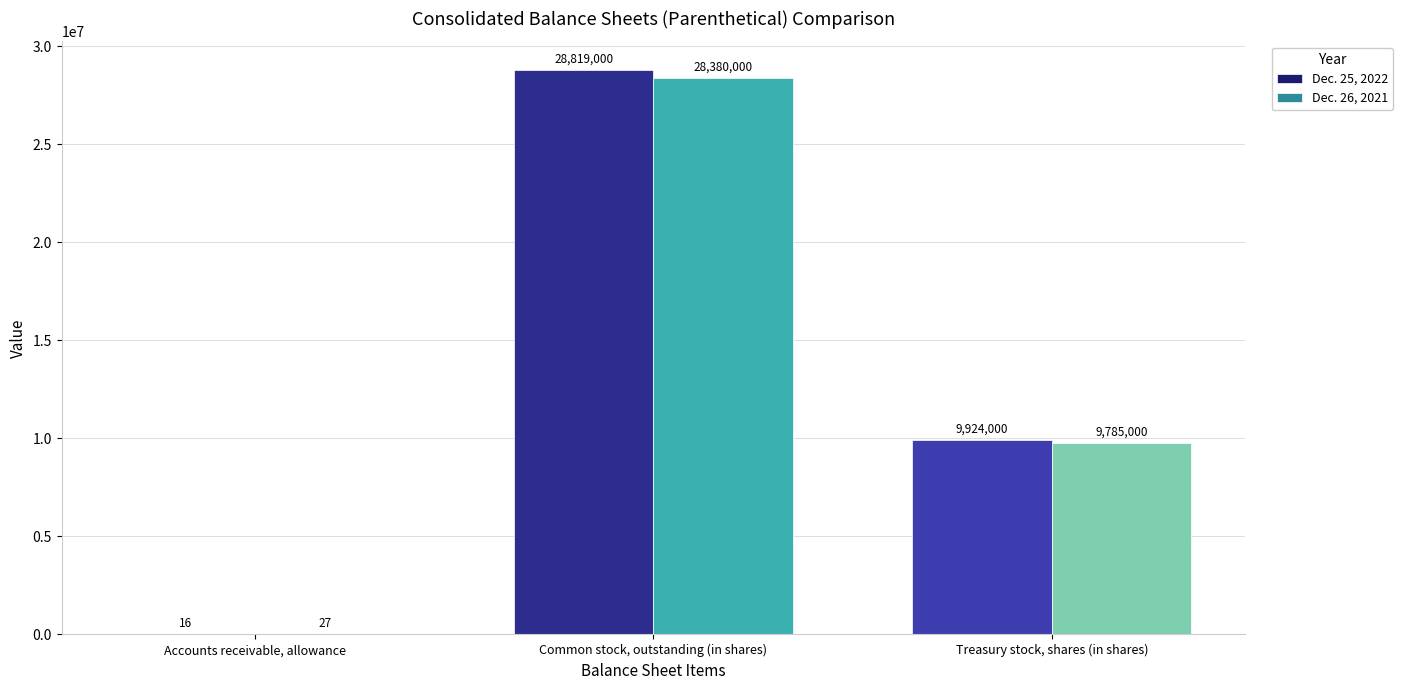

What is the sum of all Dec. 26, 2021 values?

38165027